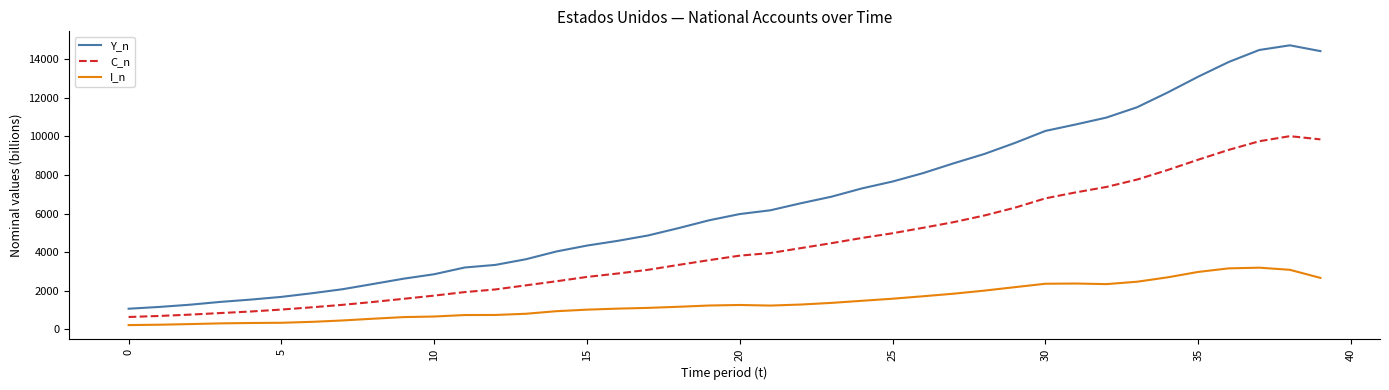

How many lines are shown in the chart?

3